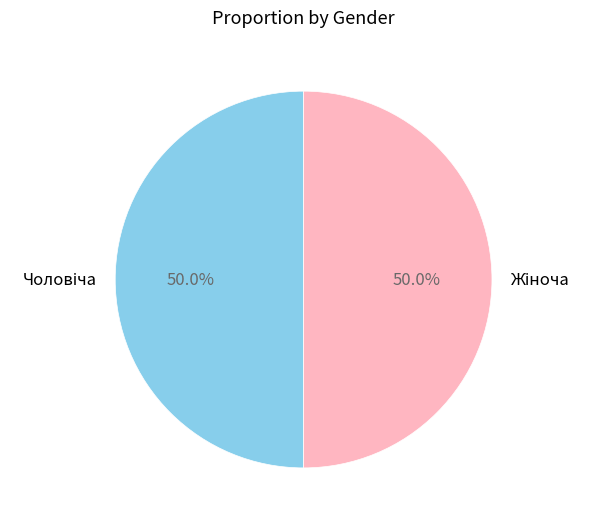

Which category has the smallest portion of the pie?

Чоловіча